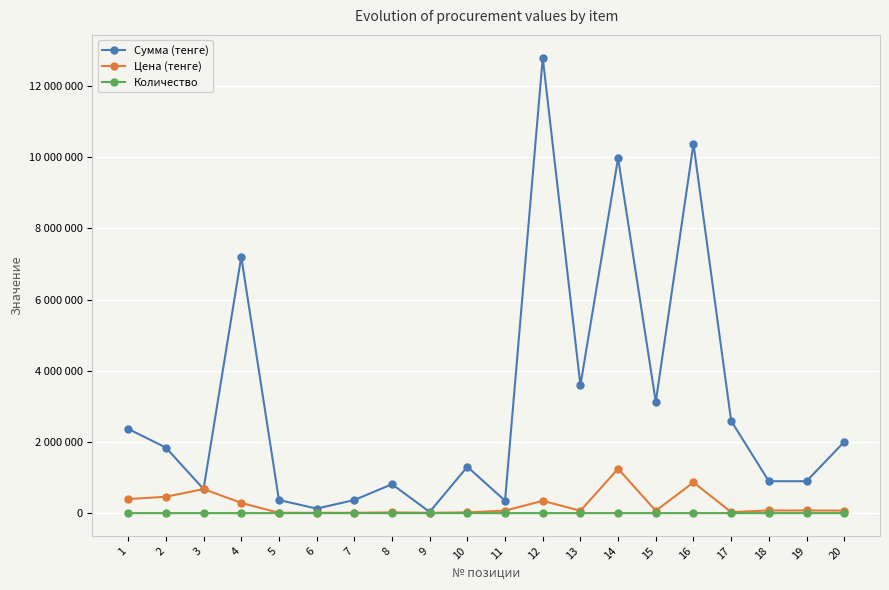

Reading left to right, transcribe all the data shown in this chart.

Сумма (тенге): 1=2365104	2=1841012	3=675735	4=7200000	5=367960	6=127485	7=367960	8=811960	9=34636	10=1301938	11=348715	12=12793712	13=3590568	14=9973392	15=3125124	16=10373256	17=2592810	18=896268	19=896268	20=2001328
Цена (тенге): 1=394184	2=460253	3=675735	4=288000	5=9199	6=8499	7=9199	8=20299	9=8659	10=20999	11=69743	12=345776	13=66492	14=1246674	15=66492	16=864438	17=28809	18=74689	19=74689	20=71476
Количество: 1=6	2=4	3=1	4=25	5=40	6=15	7=40	8=40	9=4	10=62	11=5	12=37	13=54	14=8	15=47	16=12	17=90	18=12	19=12	20=28